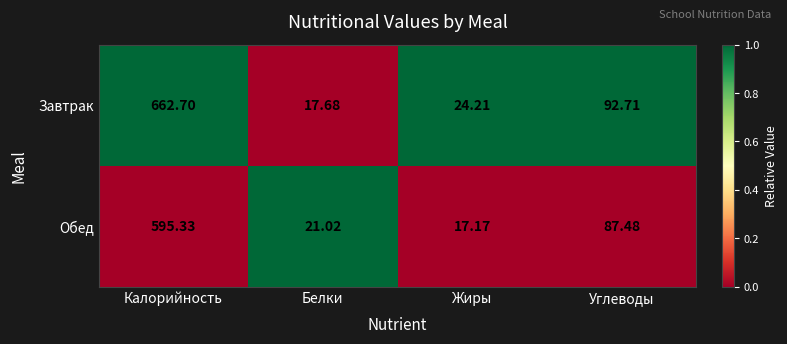

List the series in order of their overall mean, highest first.

Завтрак, Обед